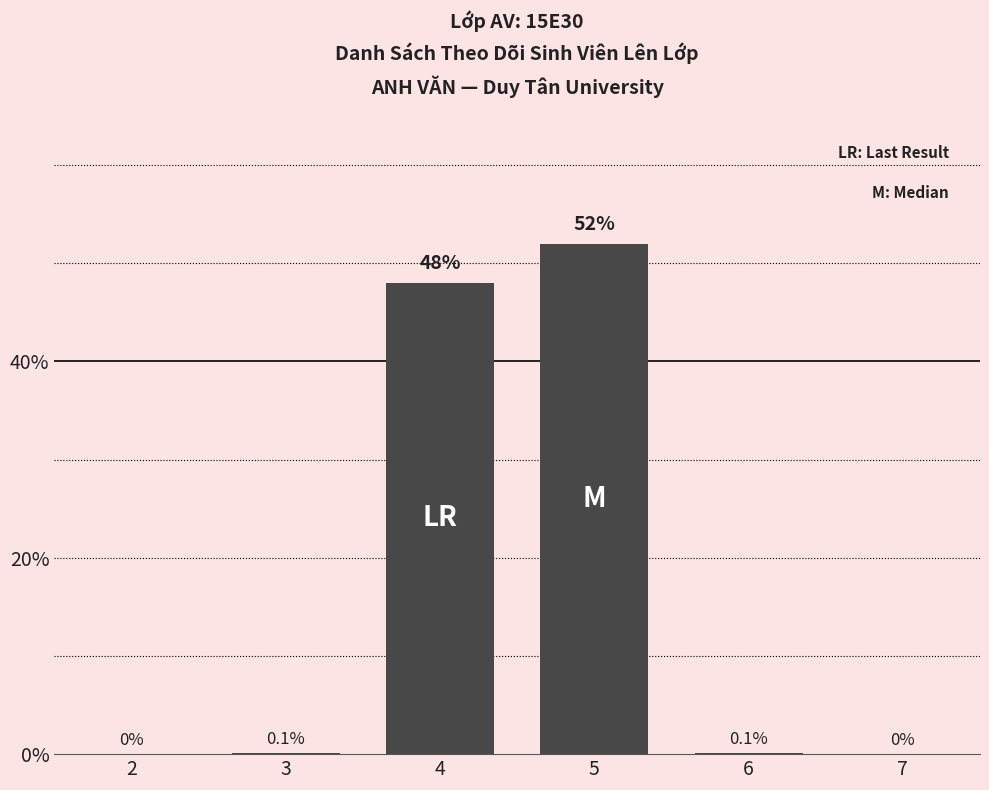

Reading left to right, extract all data points from this chart.

2=0.0	3=0.1	4=48.0	5=52.0	6=0.1	7=0.0